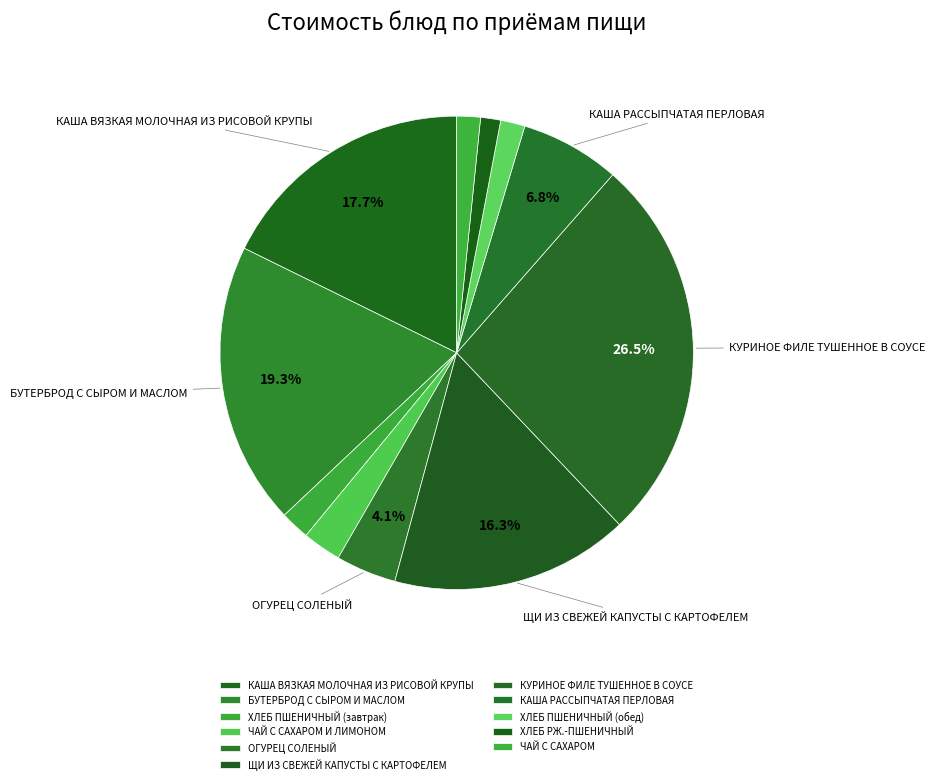

How many segments does this pie chart have?

11